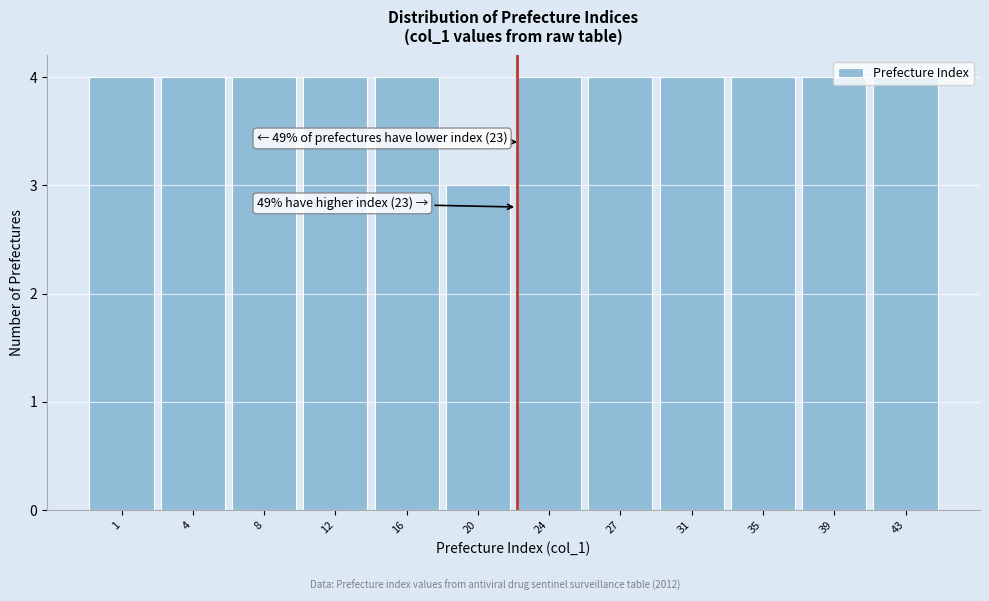

Approximately how many times larger is the value at 43 compared to 16?

1.0